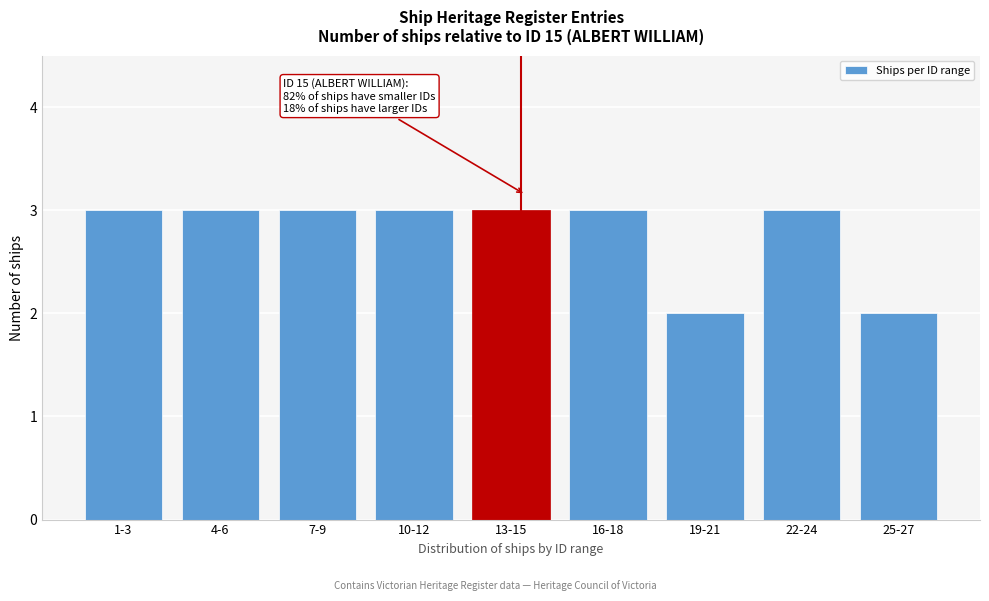

Reading right to left, transcribe all the data shown in this chart.

2	3	2	3	3	3	3	3	3